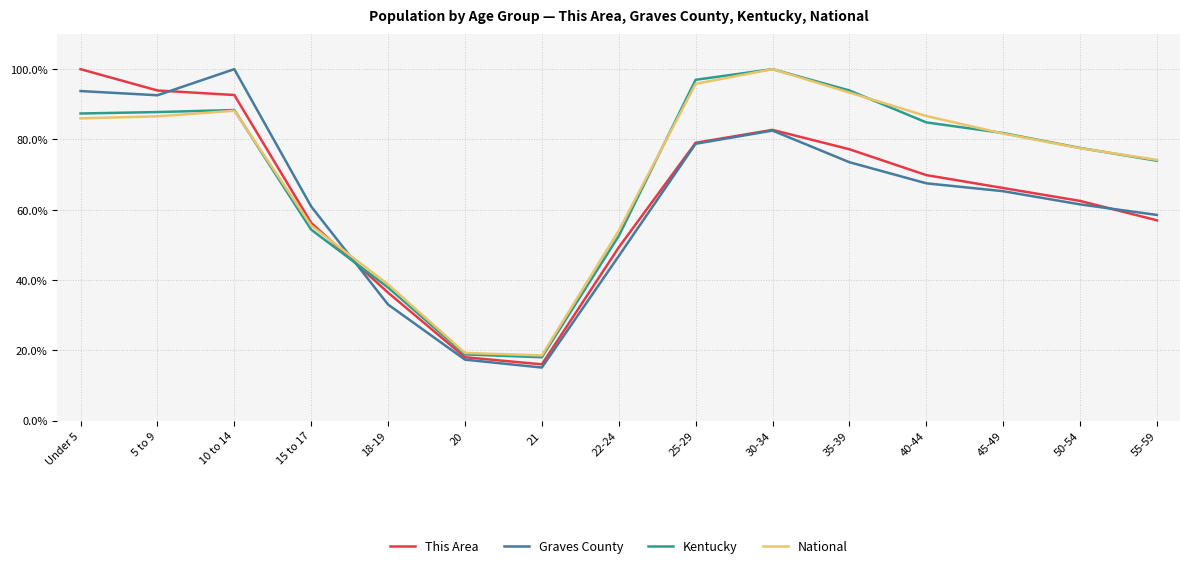

What is the spread (max minus min) of values at Under 5?

14.0